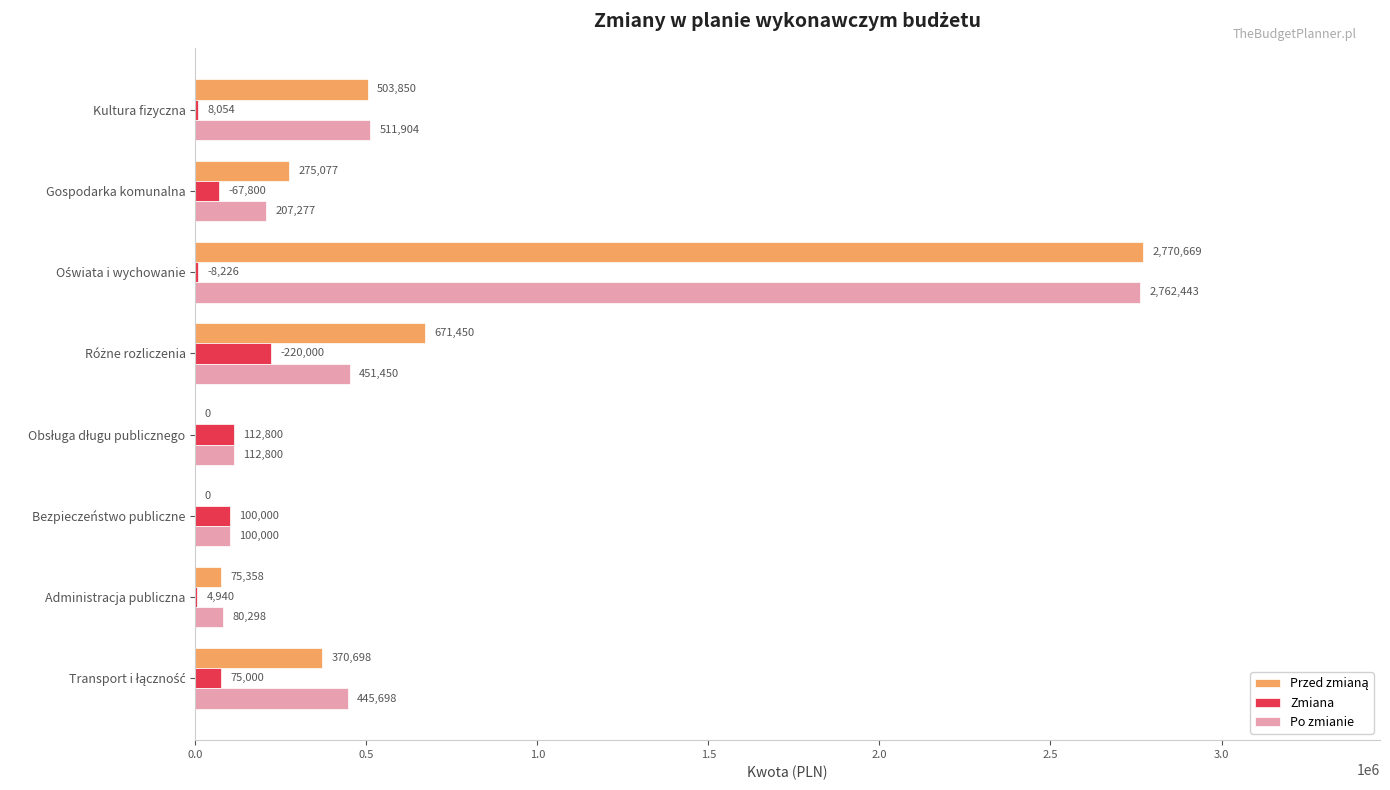

What is the highest value of the Zmiana series?

220000.0